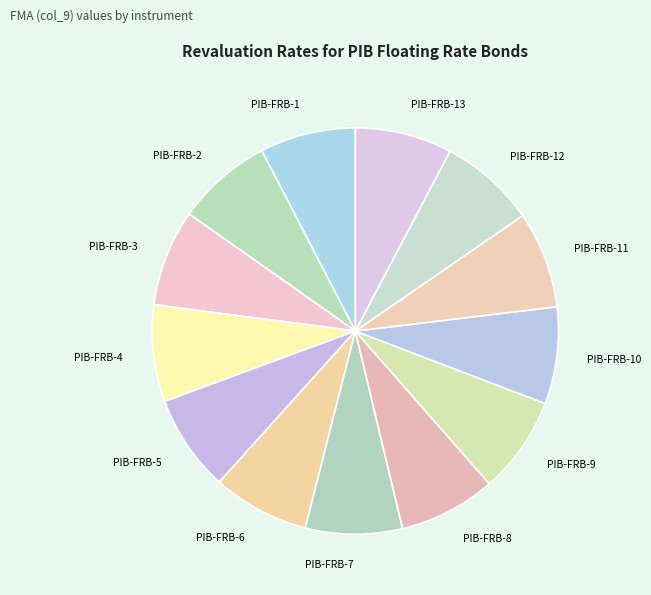

Is it true that PIB-FRB-12 is 8% of the pie?

True